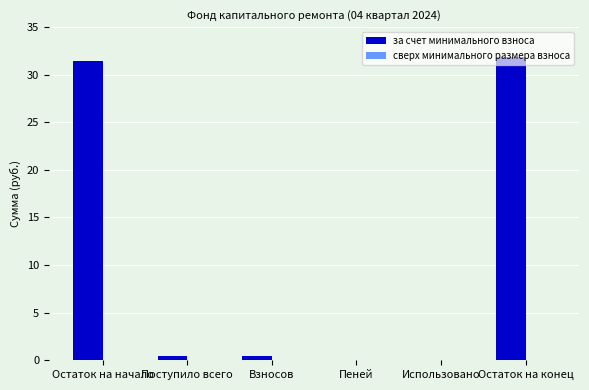

Between Пеней and Остаток на конец, which is larger?

Остаток на конец